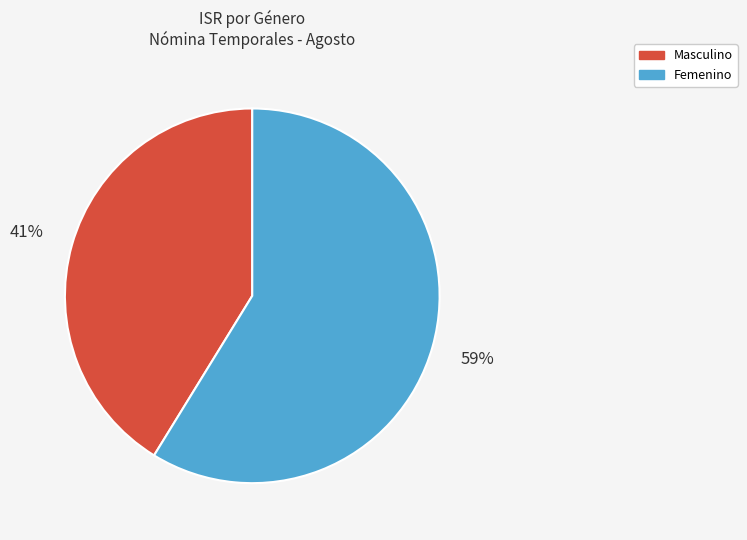

Is there any slice that represents more than half of the pie?

Yes